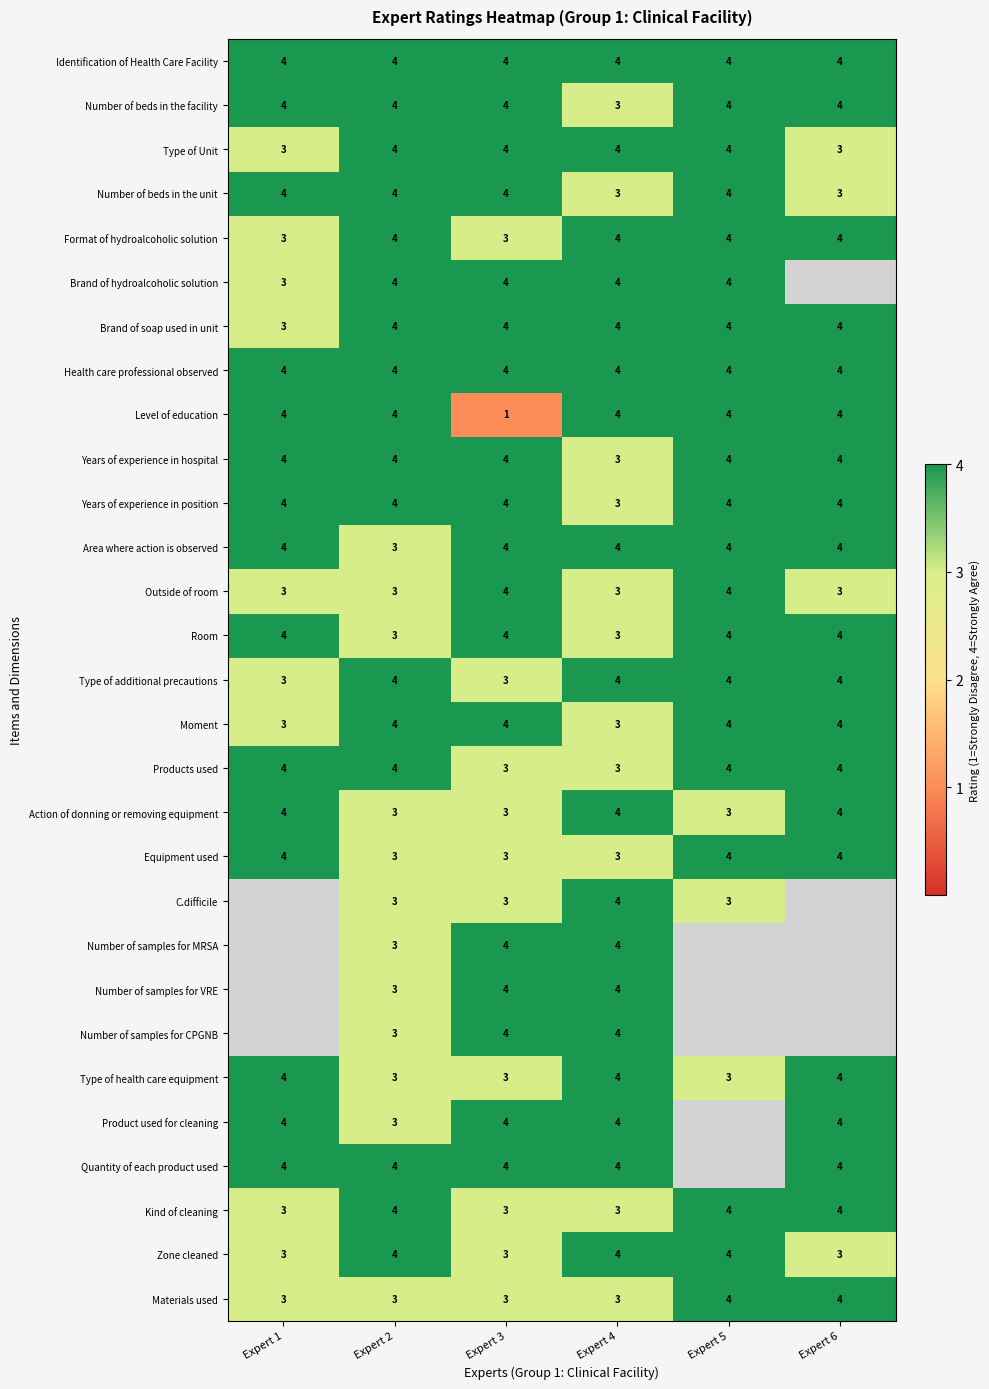

What is the lowest value of the Health care professional observed series?

4